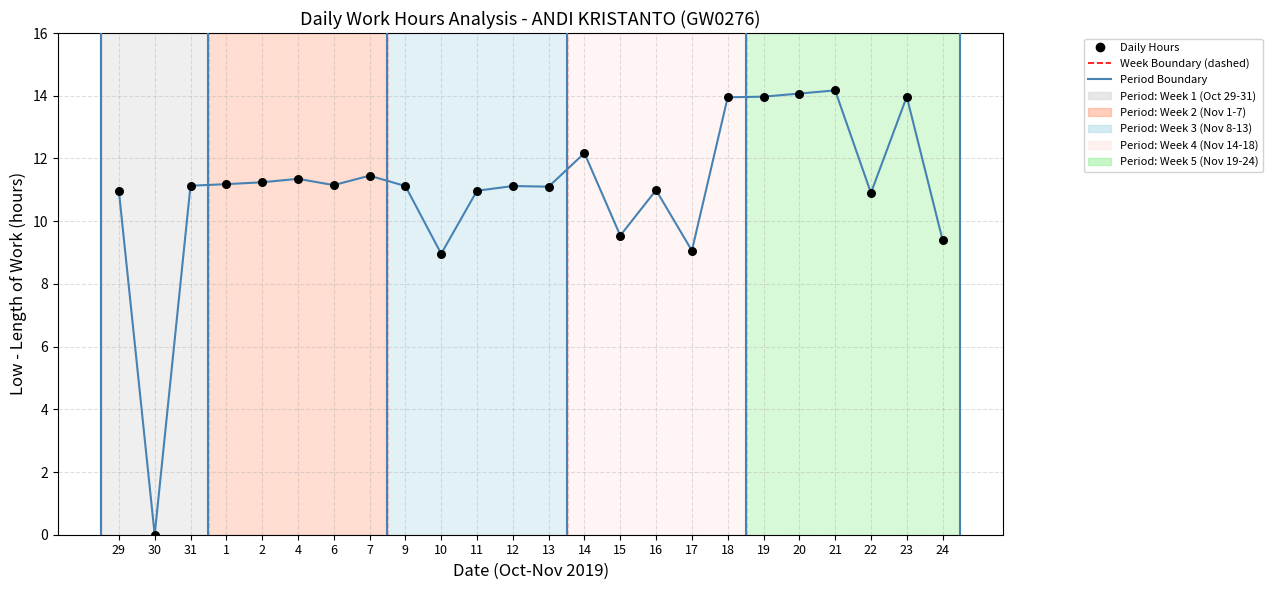

Between 1 and 19, which is larger?

19